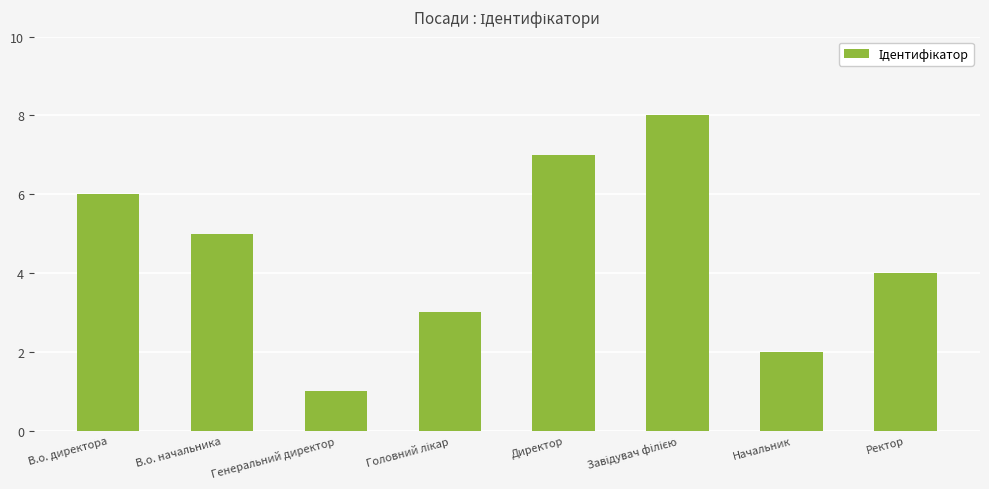

What is the greatest value displayed?

8